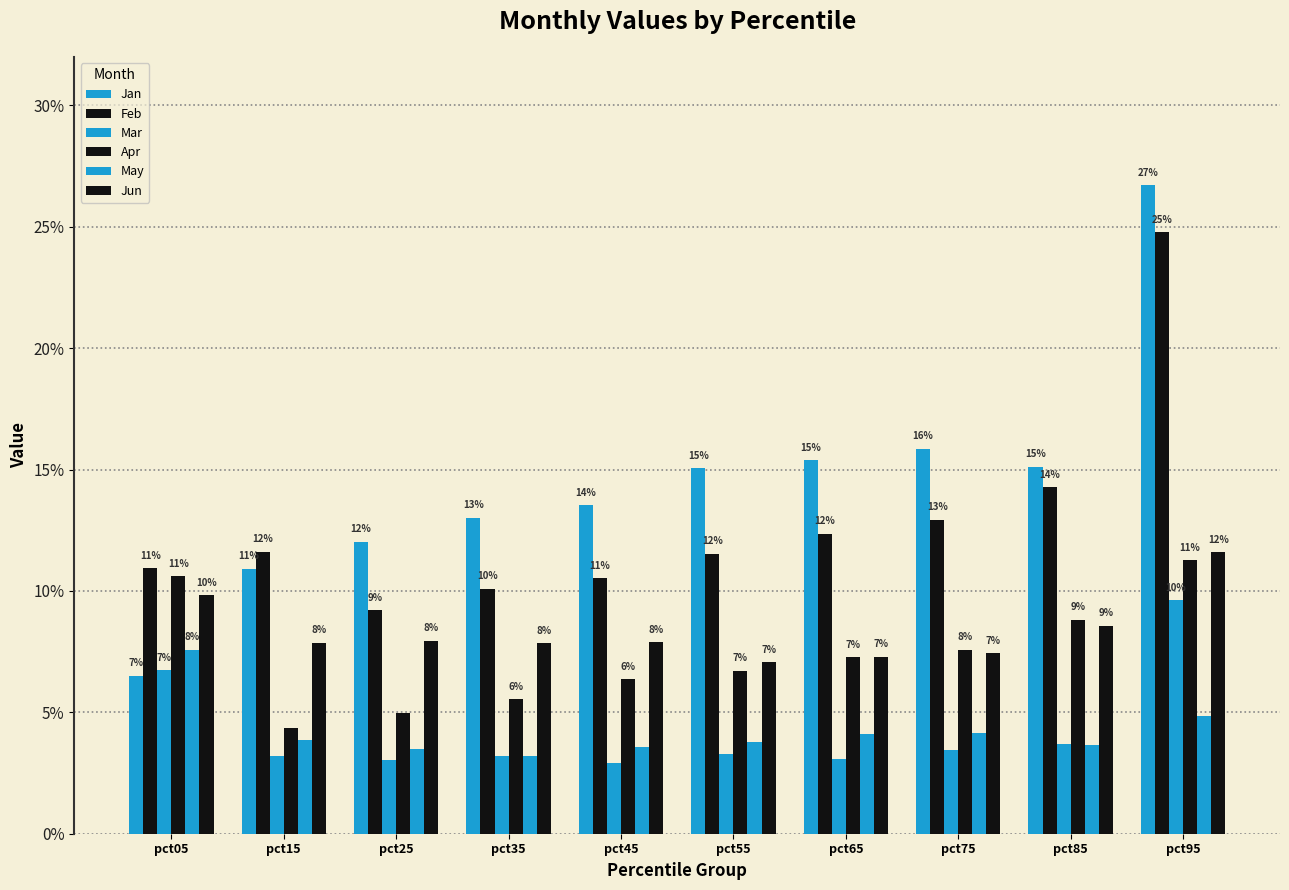

Does the chart contain stacked bars?

No